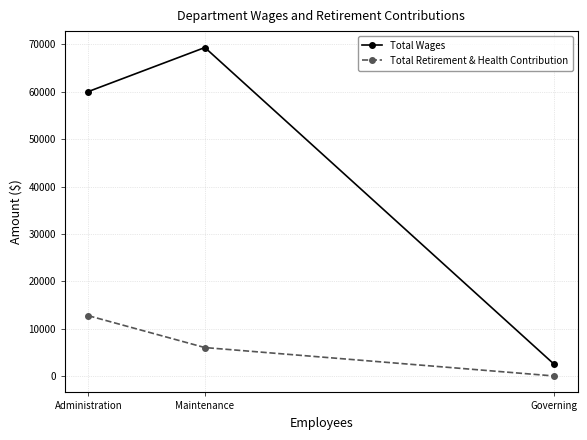

What position from the left is Administration?

1